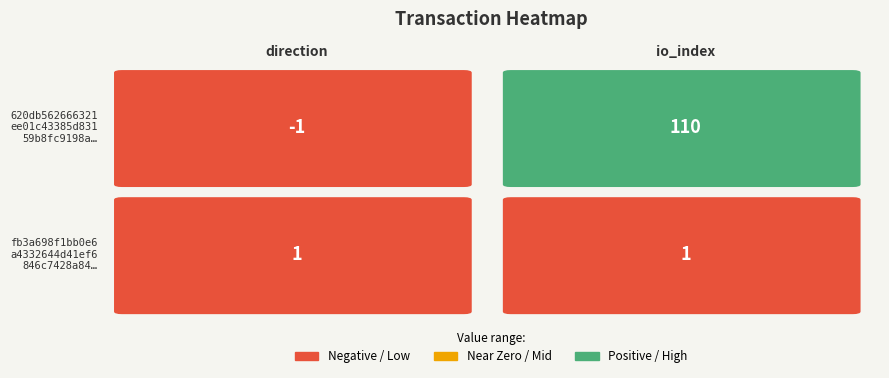

What is the minimum value for 620db562666321ee01c43385d83159b8fc9198a?

-1